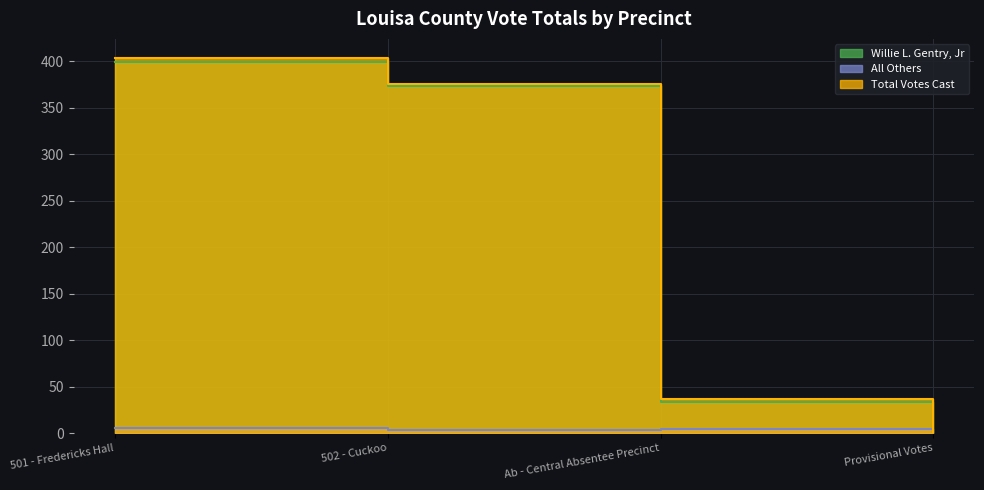

How many positive values does the Willie L. Gentry, Jr series have?

3